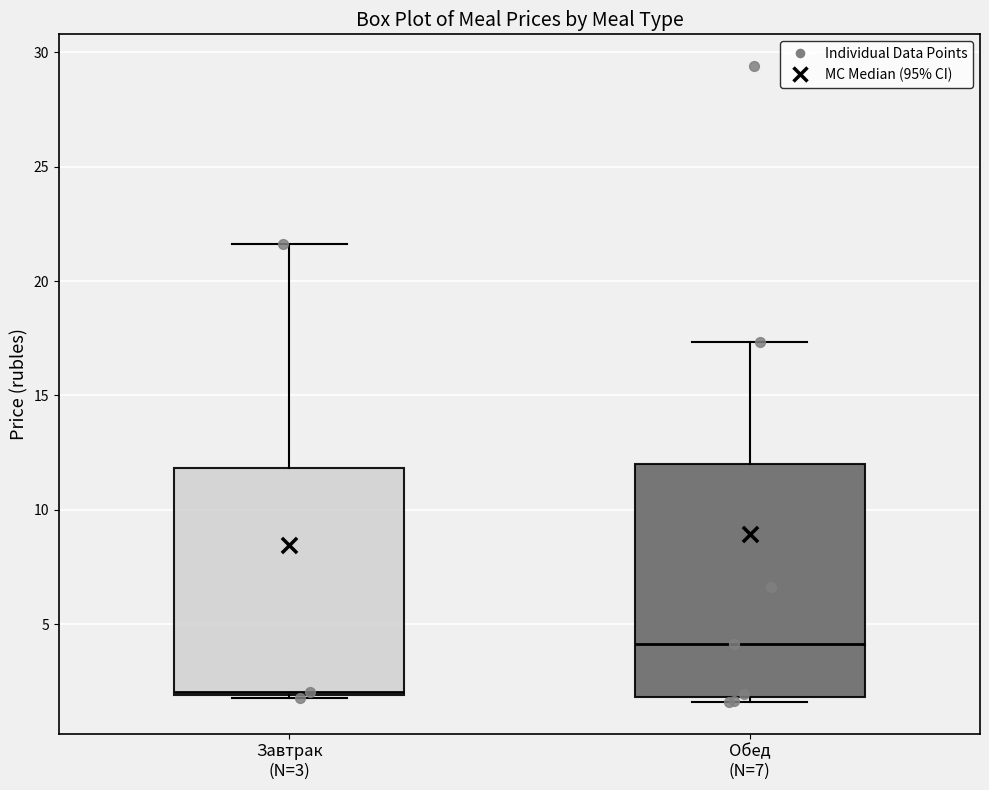

Reading left to right, read every box against the y-axis: the position of its median line, the range the box covers, and the ends of its whiskers. The values are not printed on the chart, so give them approximately, as read against the axis.

Завтрак (N=3): median 2.0, box 2.0 to 12.0, whiskers 2.0 to 21.5
Обед (N=7): median 4.0, box 2.0 to 12.0, whiskers 1.5 to 17.5